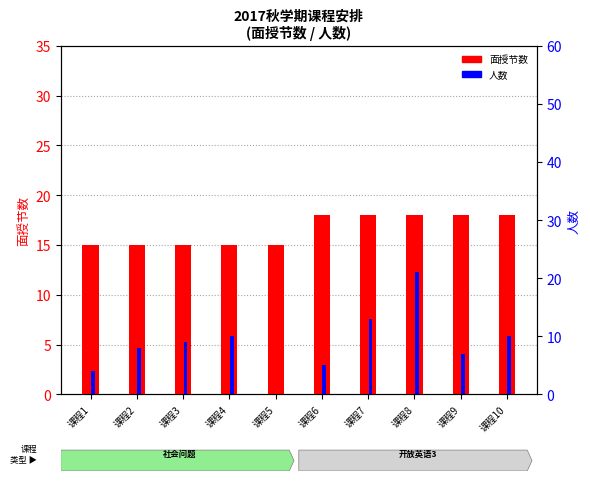

What is the total value across all series at 课程10?

28